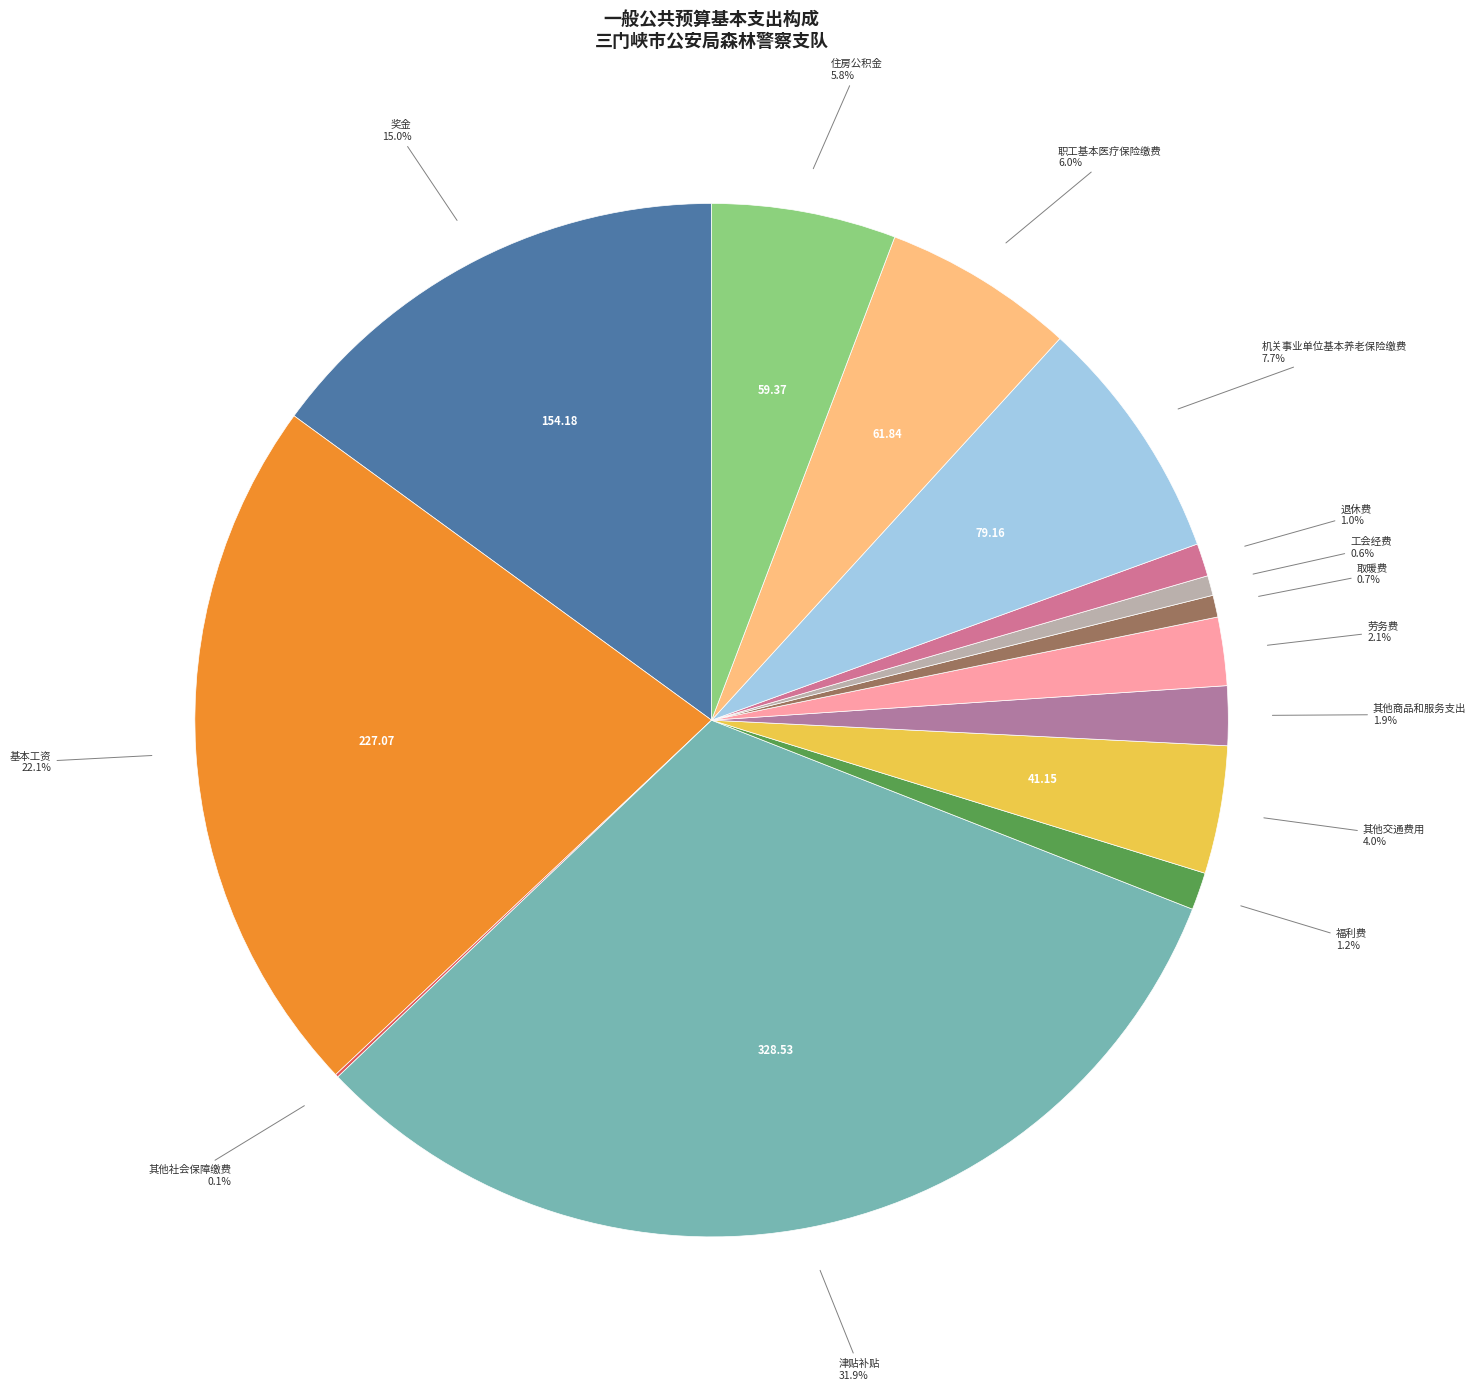

The 机关事业单位基本养老保险缴费 slice represents 8% of the pie. True or false?

True